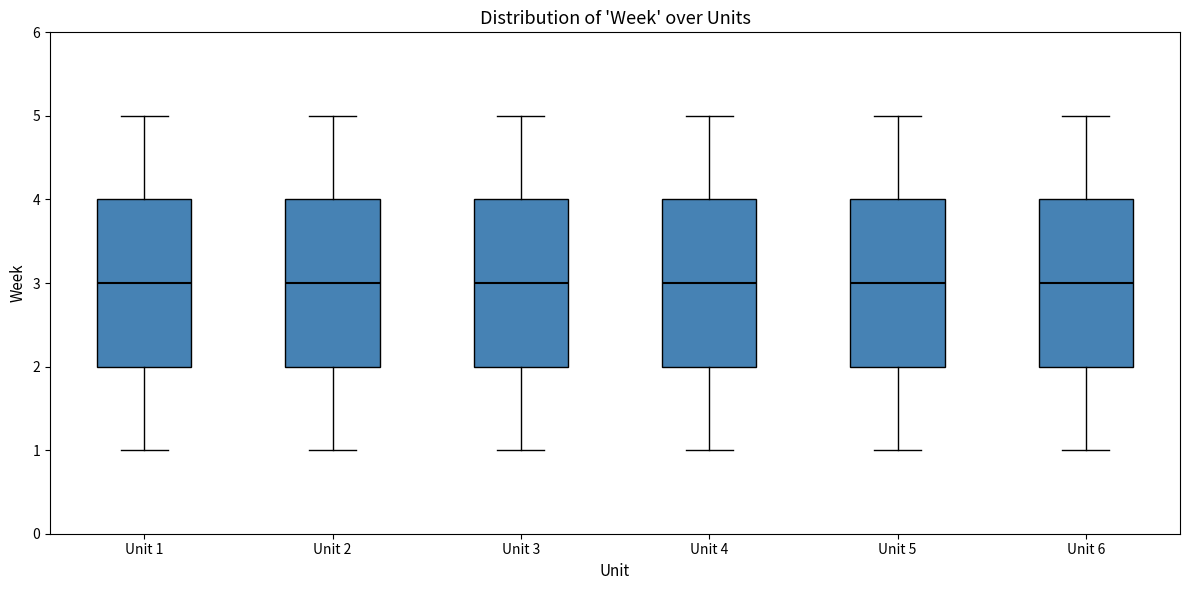

Where does the median line of the box for Unit 1 sit on the y-axis? The values are not printed on the chart, so give them approximately, as read against the axis.

3